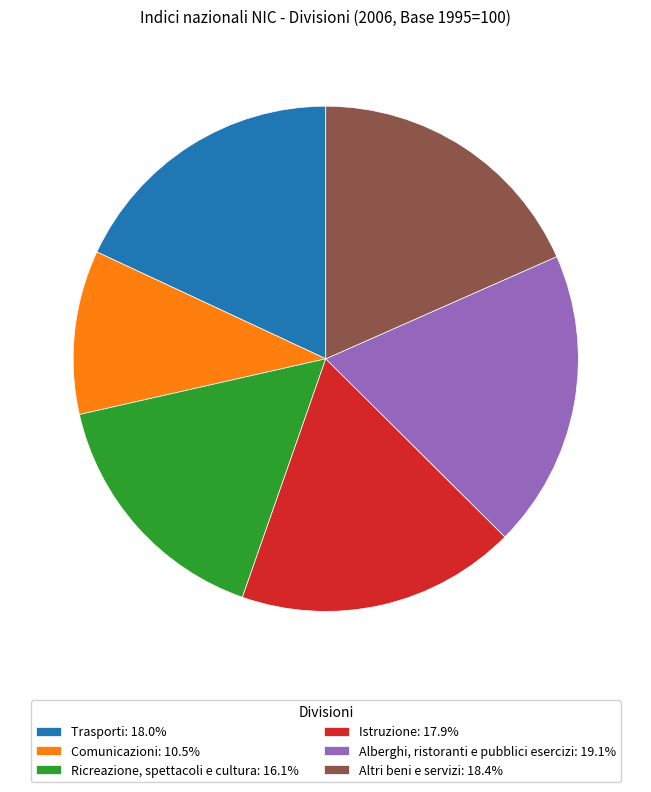

Do Comunicazioni: 10.5% and Altri beni e servizi: 18.4% together represent more than half of the pie?

No